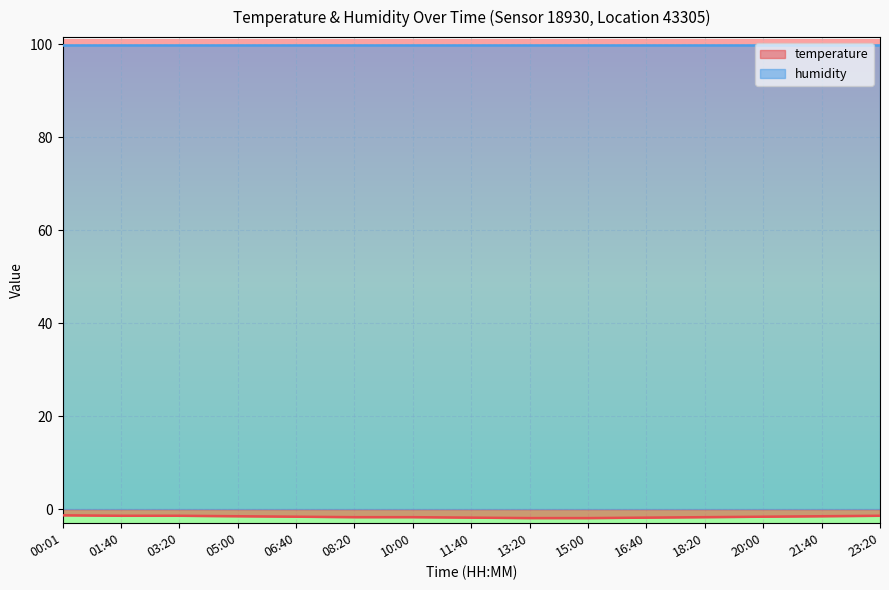

True or false: humidity and temperature cross at least once.

False